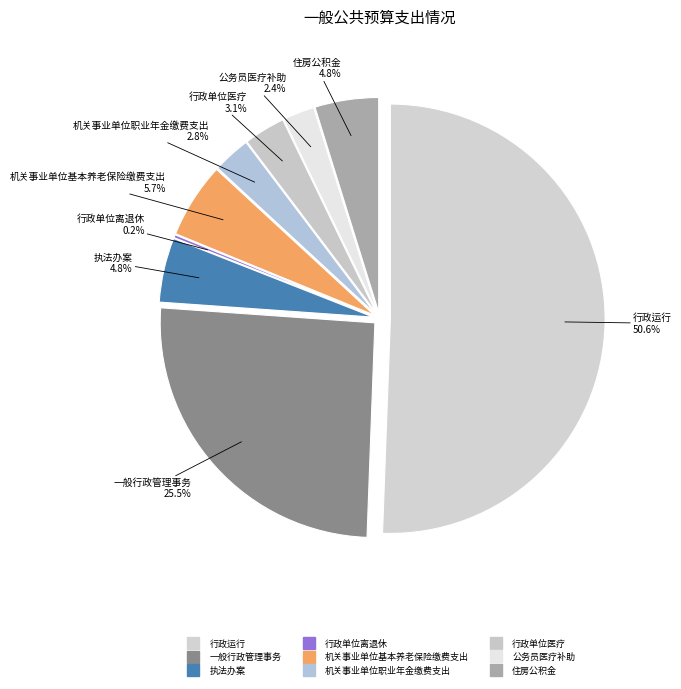

What is the total percentage of 一般行政管理事务 and 机关事业单位职业年金缴费支出?

28.4%